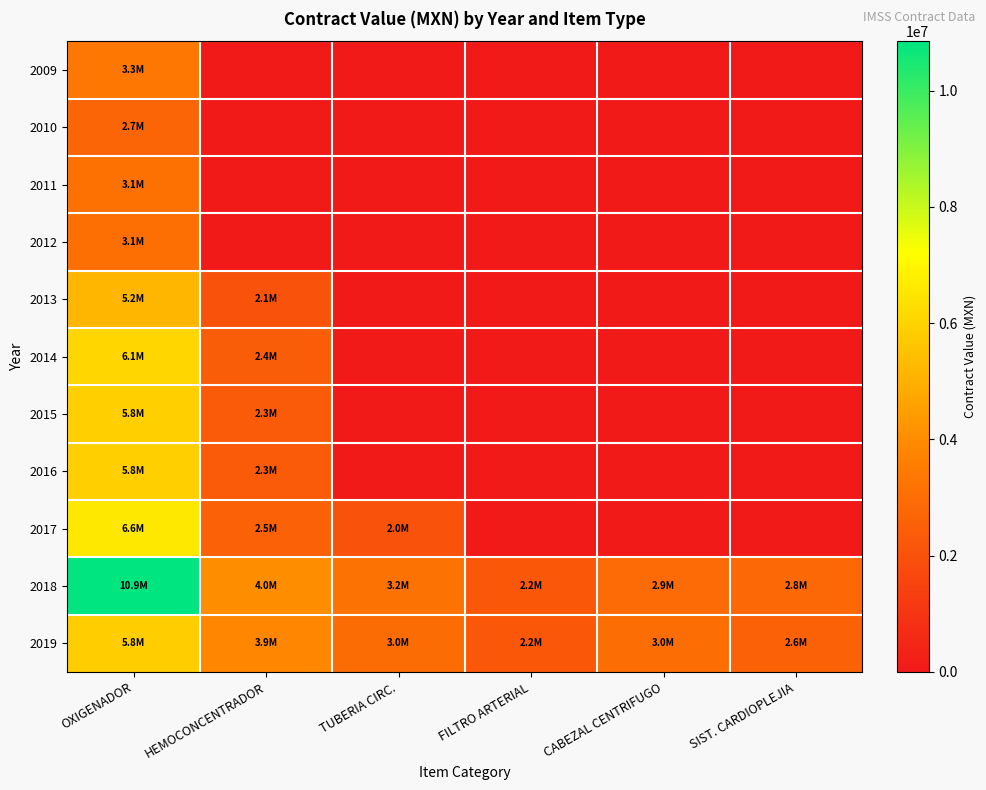

Count the number of data series in this chart.

11